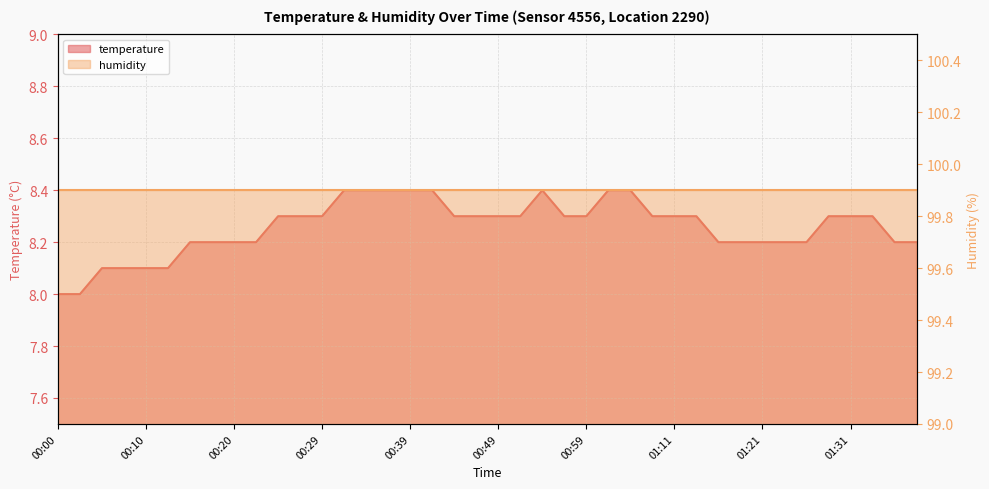

Which label corresponds to the largest value in the chart?

00:32